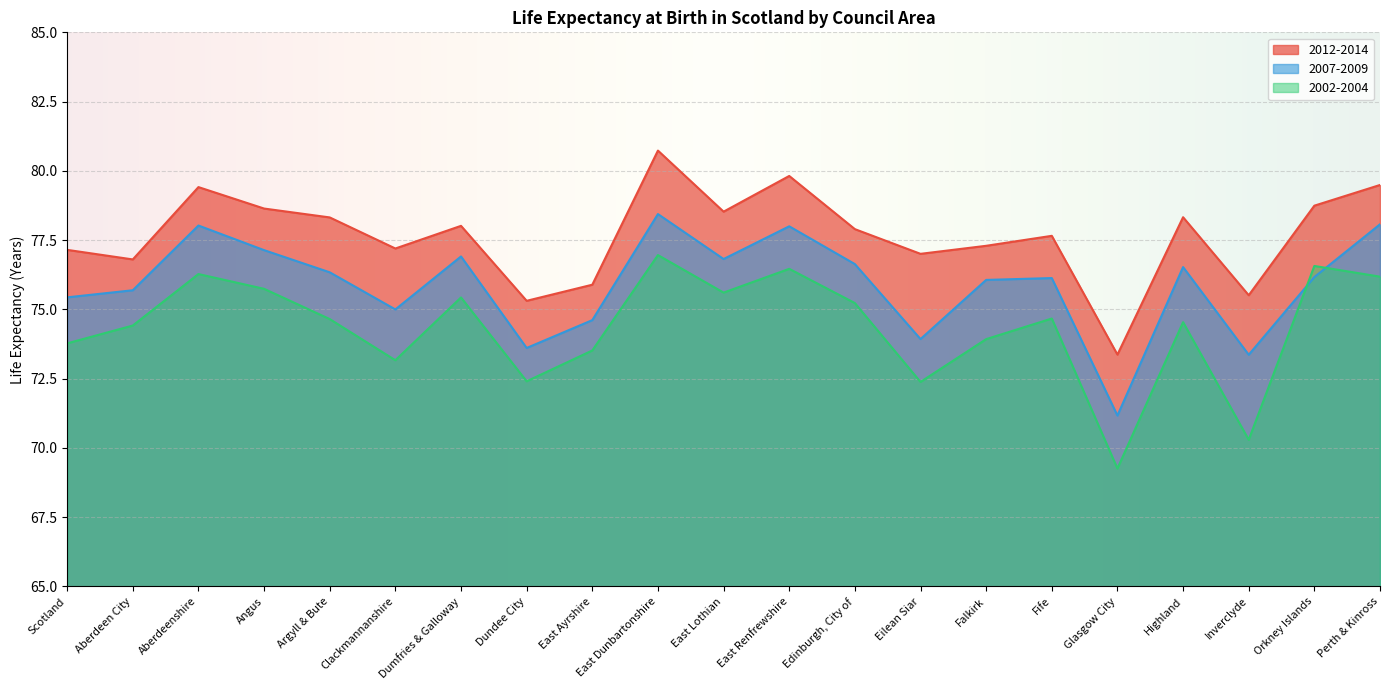

True or false: 2002-2004 has a value of 41.5 at Highland.

False